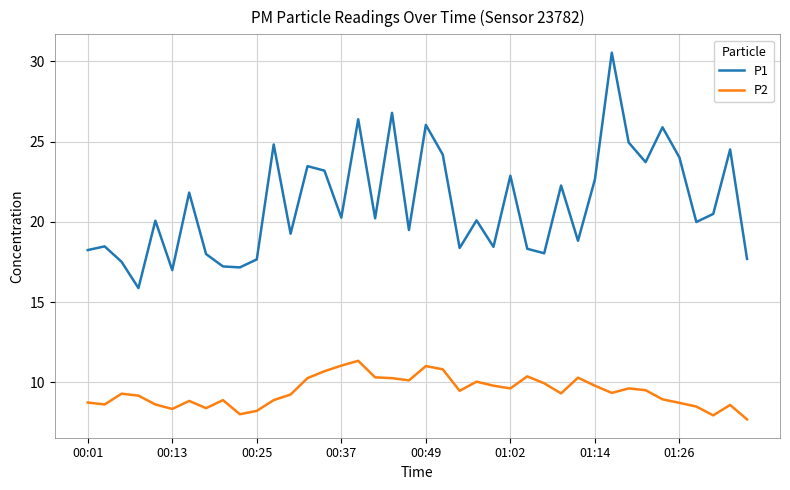

Which series has the largest range (max minus min)?

P1